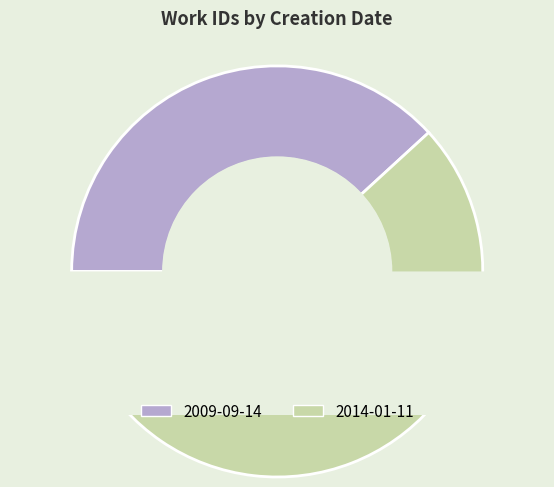

The 2014-01-11 slice represents 77% of the pie. True or false?

False